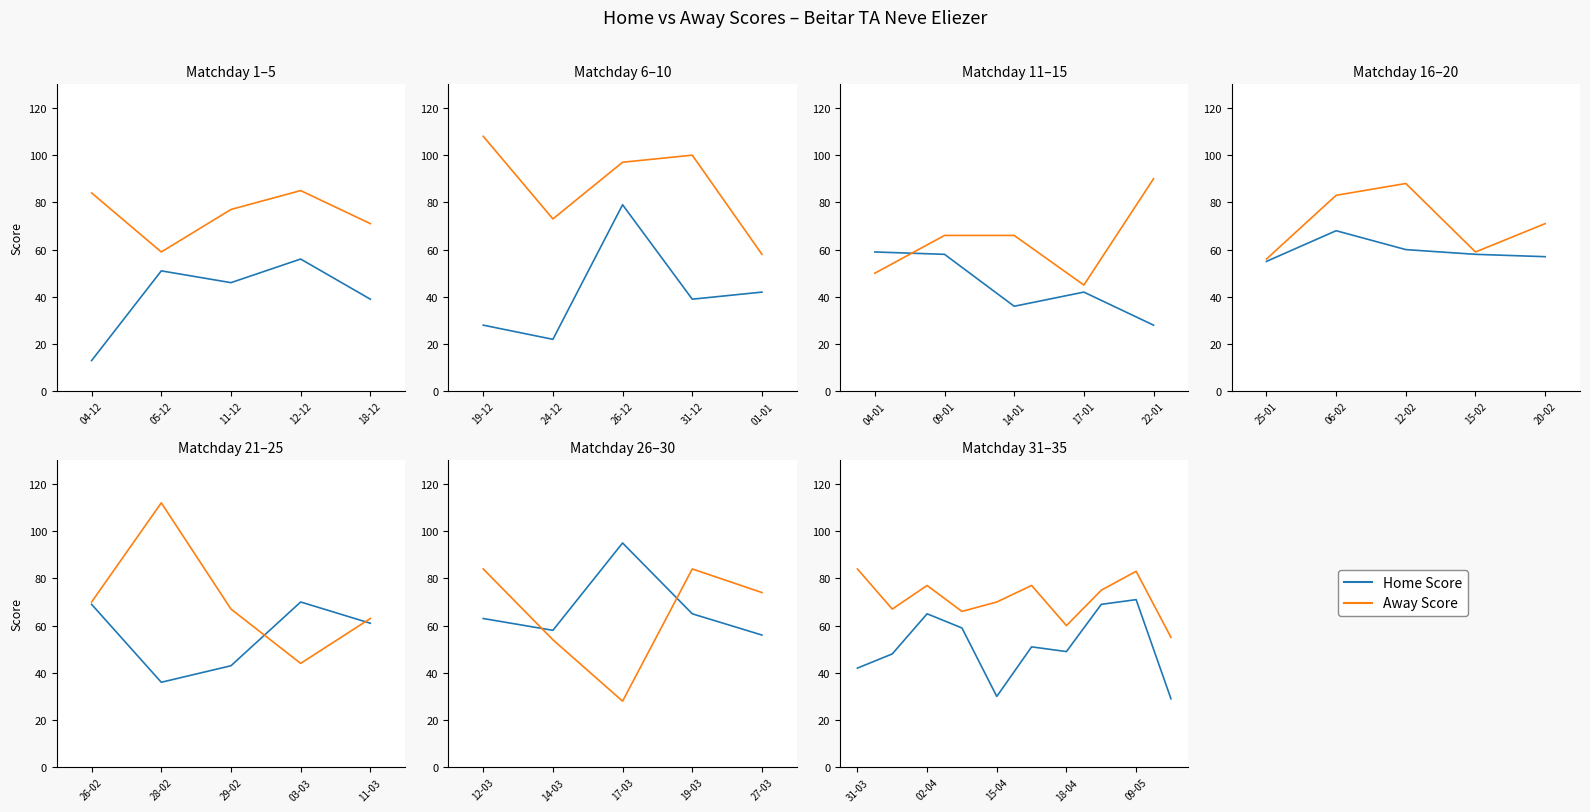

What is the average value of the Home Score series?

51